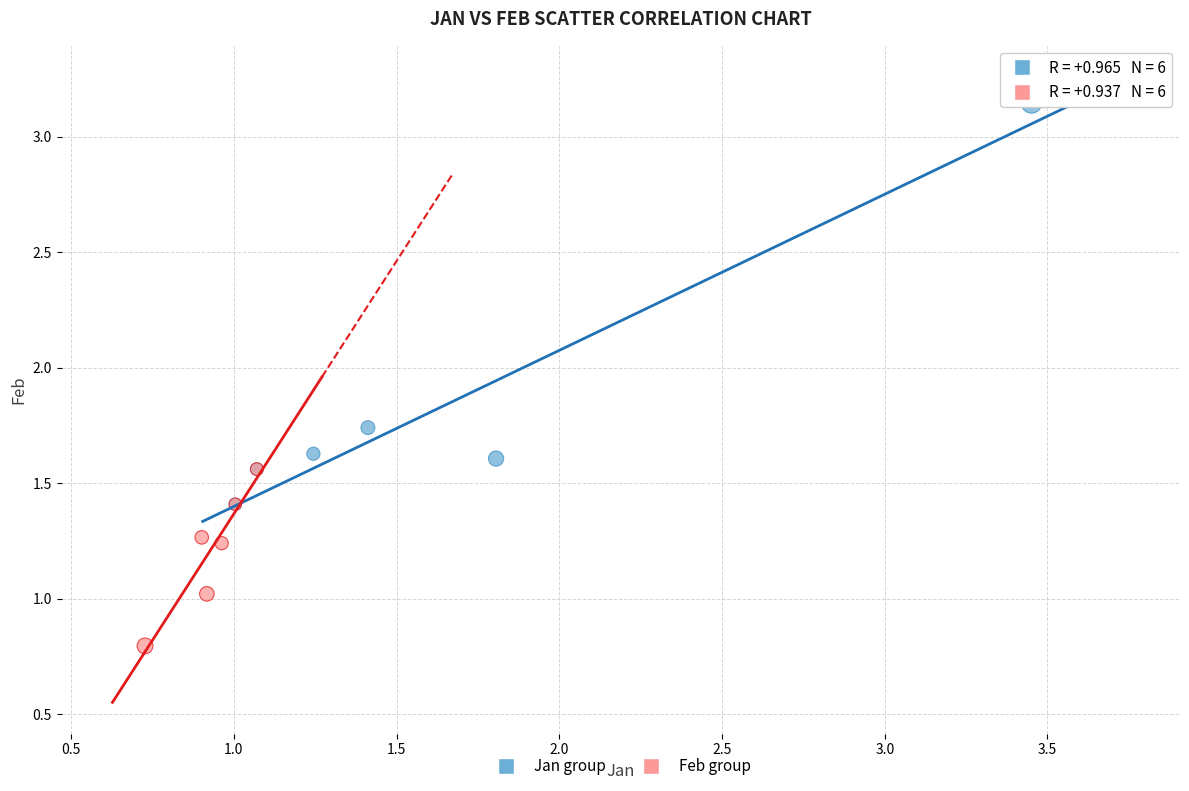

Which series reaches the minimum Y coordinate?

Feb group